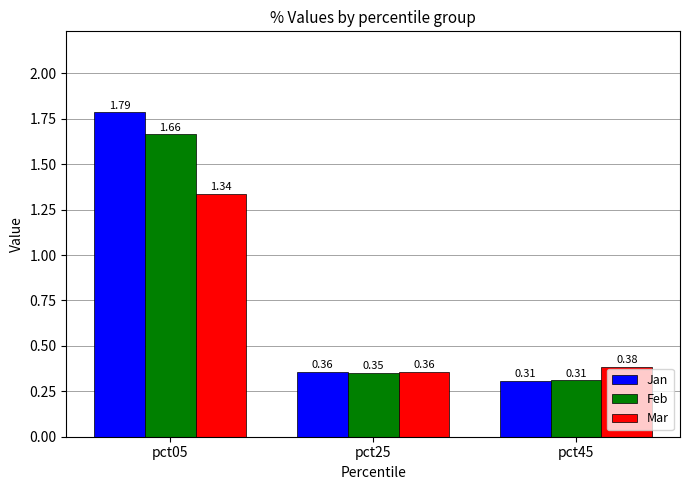

Rank the series by their maximum value, from highest to lowest.

Jan, Feb, Mar